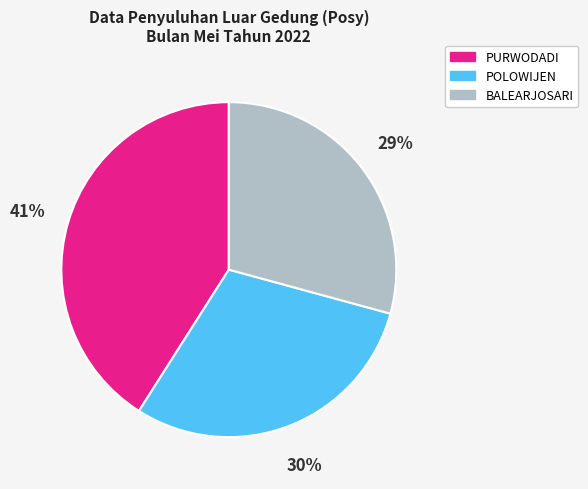

What is the largest slice in the pie chart?

PURWODADI